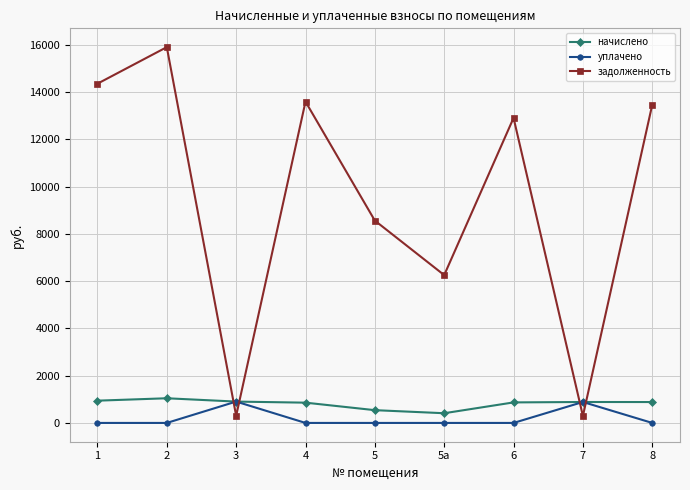

The value of начислено at 2 is 366.2. True or false?

False